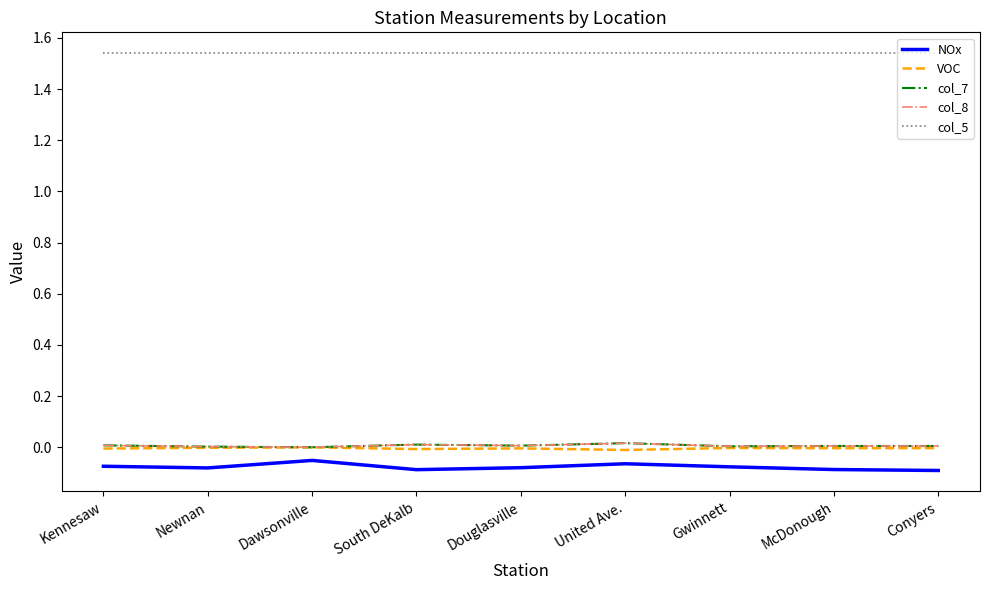

At how many categories does at least one series exceed 0?

9